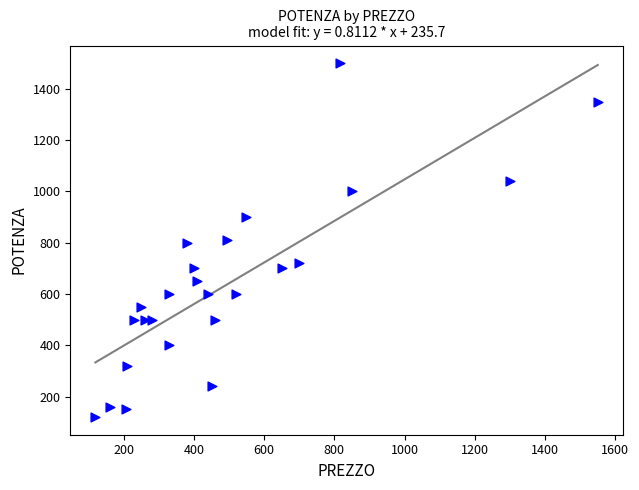

What is the range of X values (max minus min)?

1430